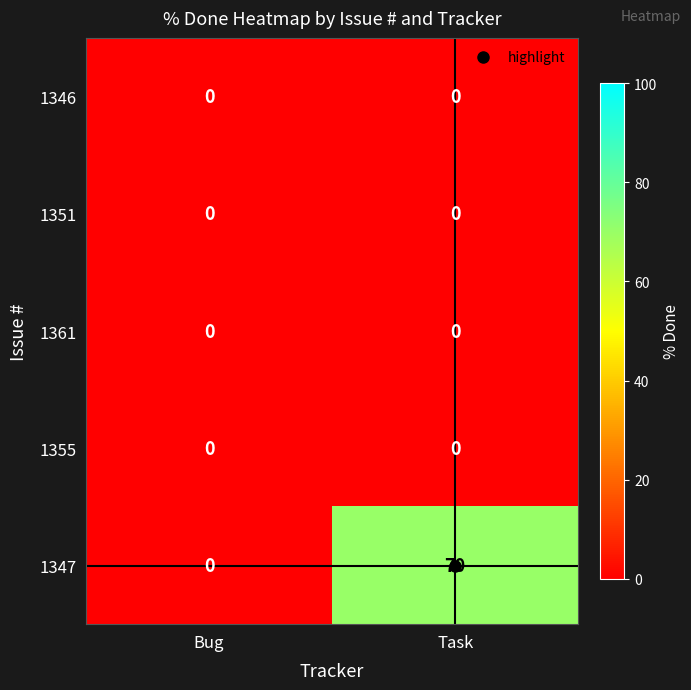

What is the difference between the highest and lowest values at Task?

70